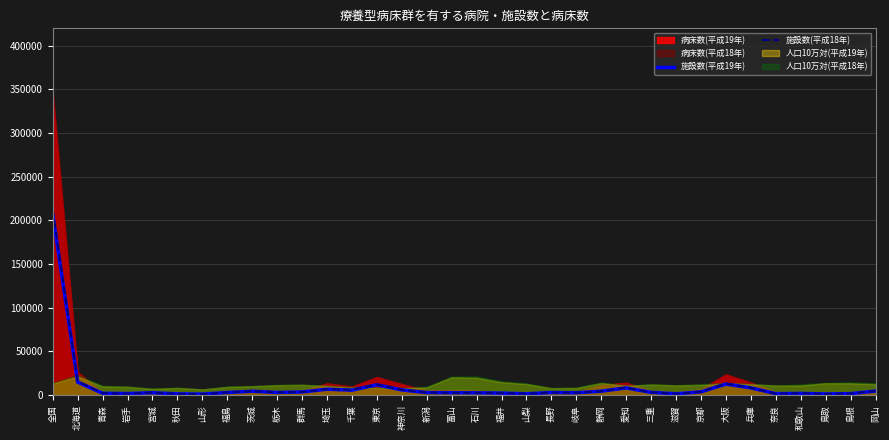

True or false: 施設数(平成18年) has more than 2 points higher than both neighbors.

True